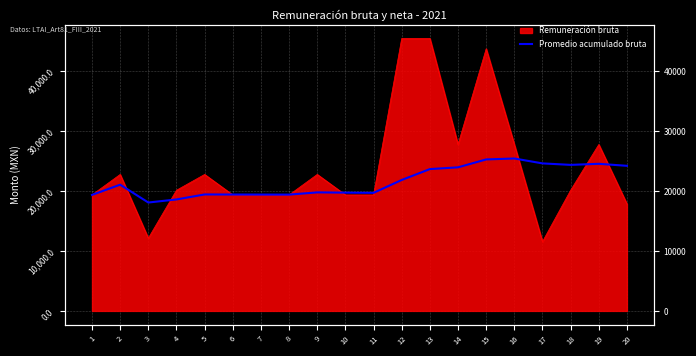

Which has a higher value, 3 or 16?

16